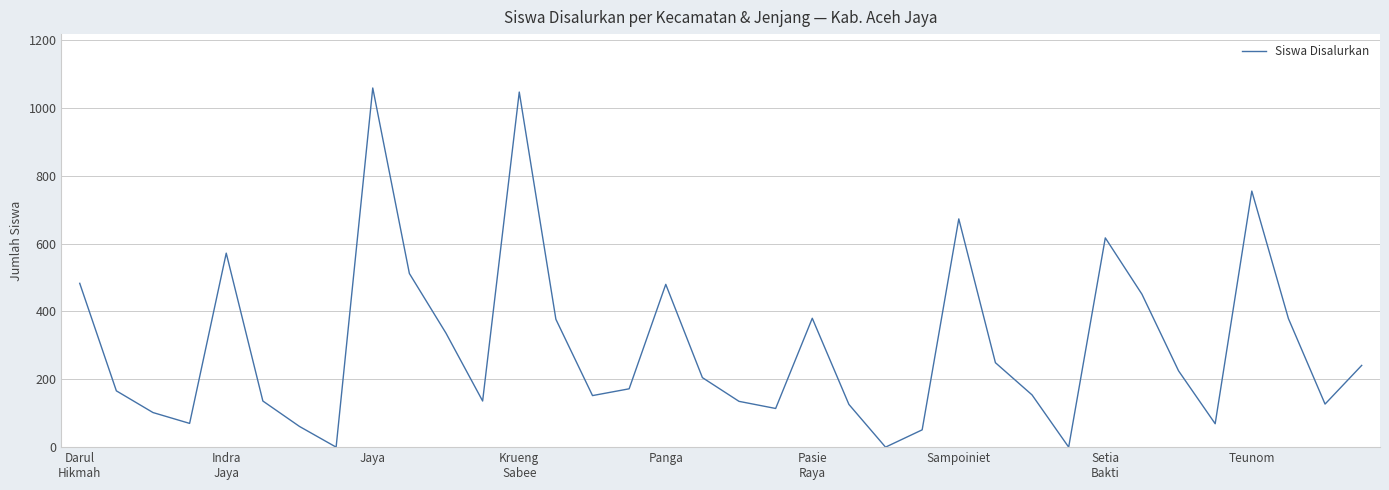

What is the difference between the maximum and minimum values?

1059